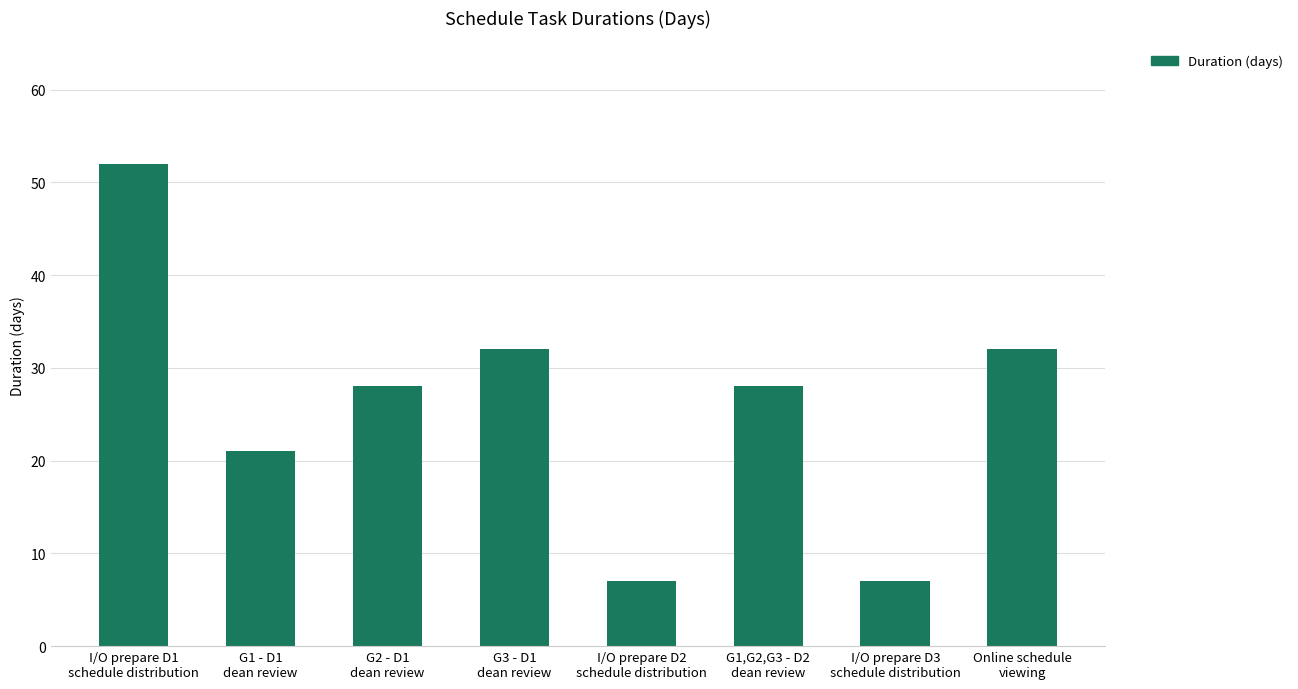

Reading left to right, what are all the values shown in this chart?

I/O prepare D1
schedule distribution=52	G1 - D1
dean review=21	G2 - D1
dean review=28	G3 - D1
dean review=32	I/O prepare D2
schedule distribution=7	G1,G2,G3 - D2
dean review=28	I/O prepare D3
schedule distribution=7	Online schedule
viewing=32